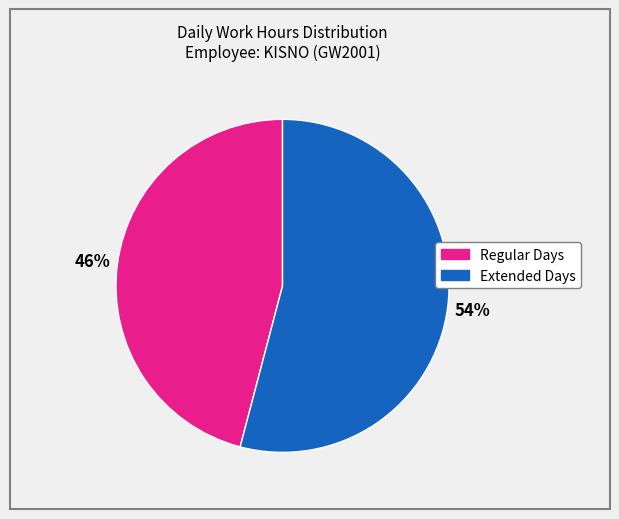

Does any single category account for the majority?

Yes